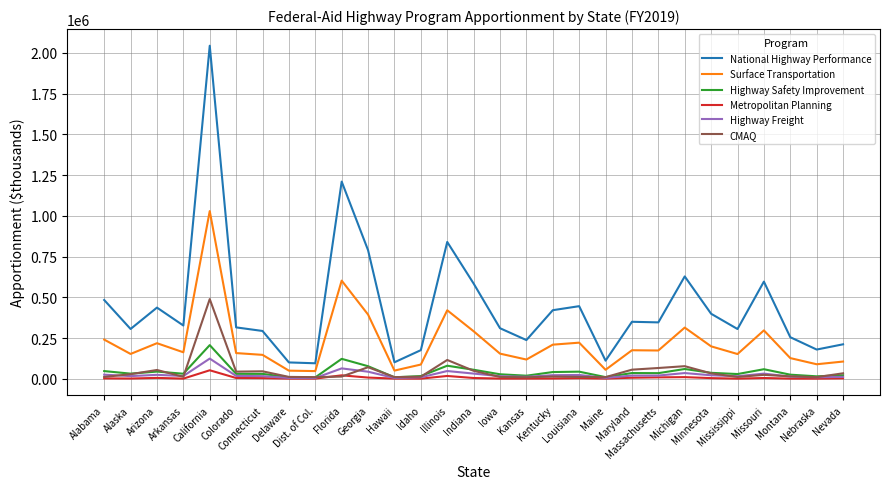

What is the difference between the Highway Freight values at Kansas and Iowa?

3907